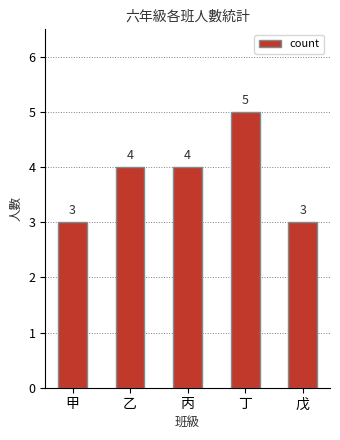

How many bars are there in total?

5